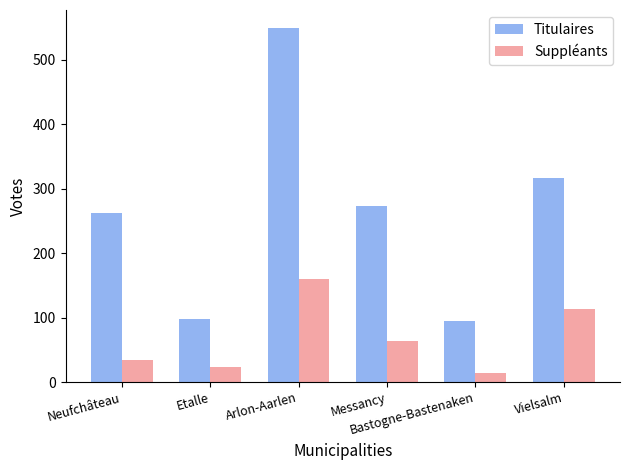

At how many categories does at least one series exceed 112?

4